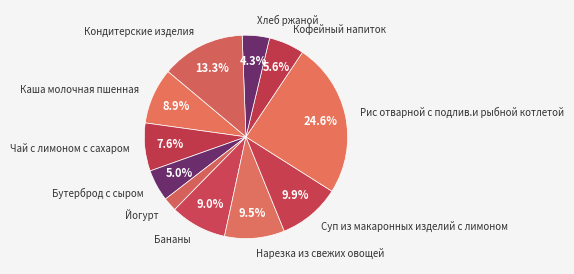

Between Чай с лимоном с сахаром and Рис отварной с подлив.и рыбной котлетой, which is larger?

Рис отварной с подлив.и рыбной котлетой